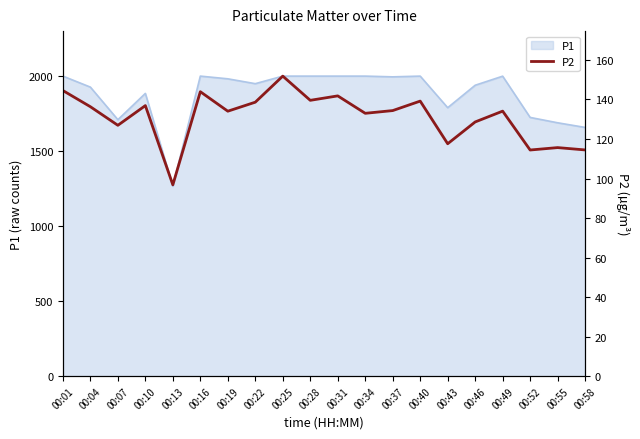

What is the maximum value shown in the chart?

151.8